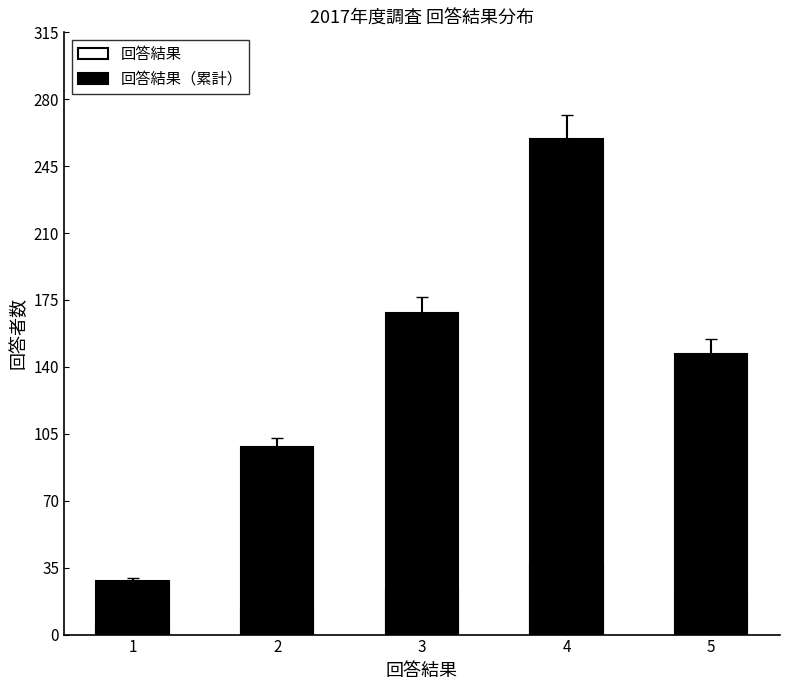

How many values in the 回答結果（累計） series exceed 147?

2